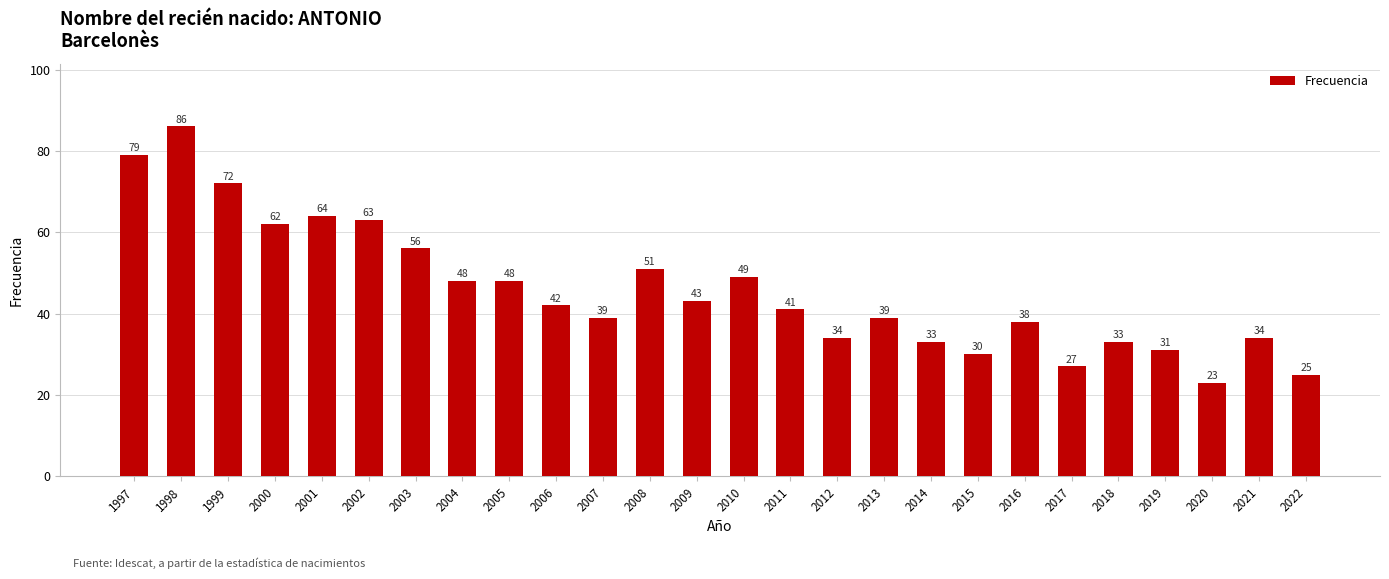

What is the greatest value displayed?

86